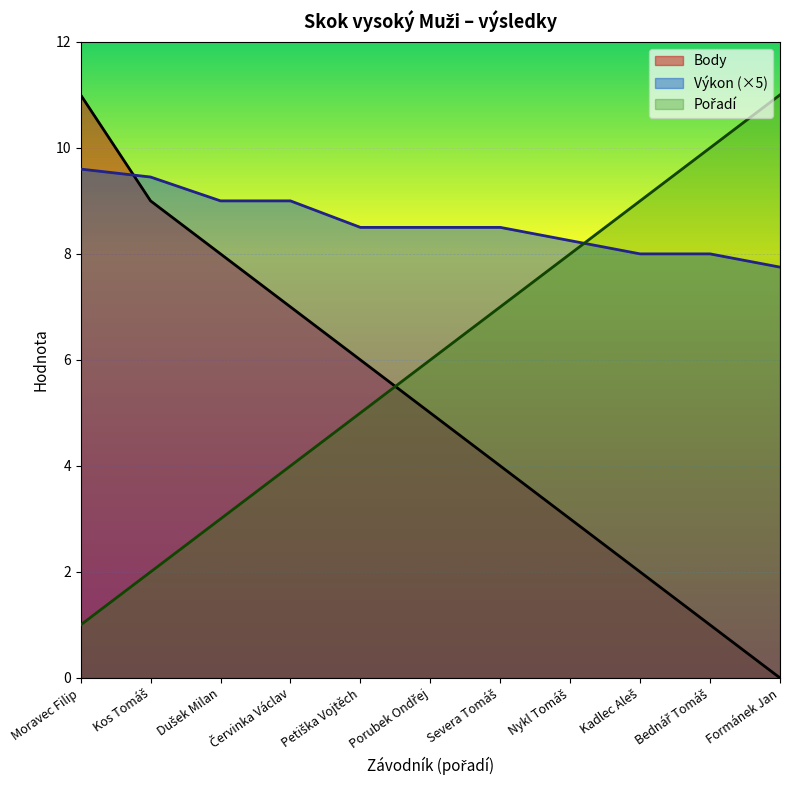

What are all the series names shown in the legend?

Pořadí, Výkon, Body